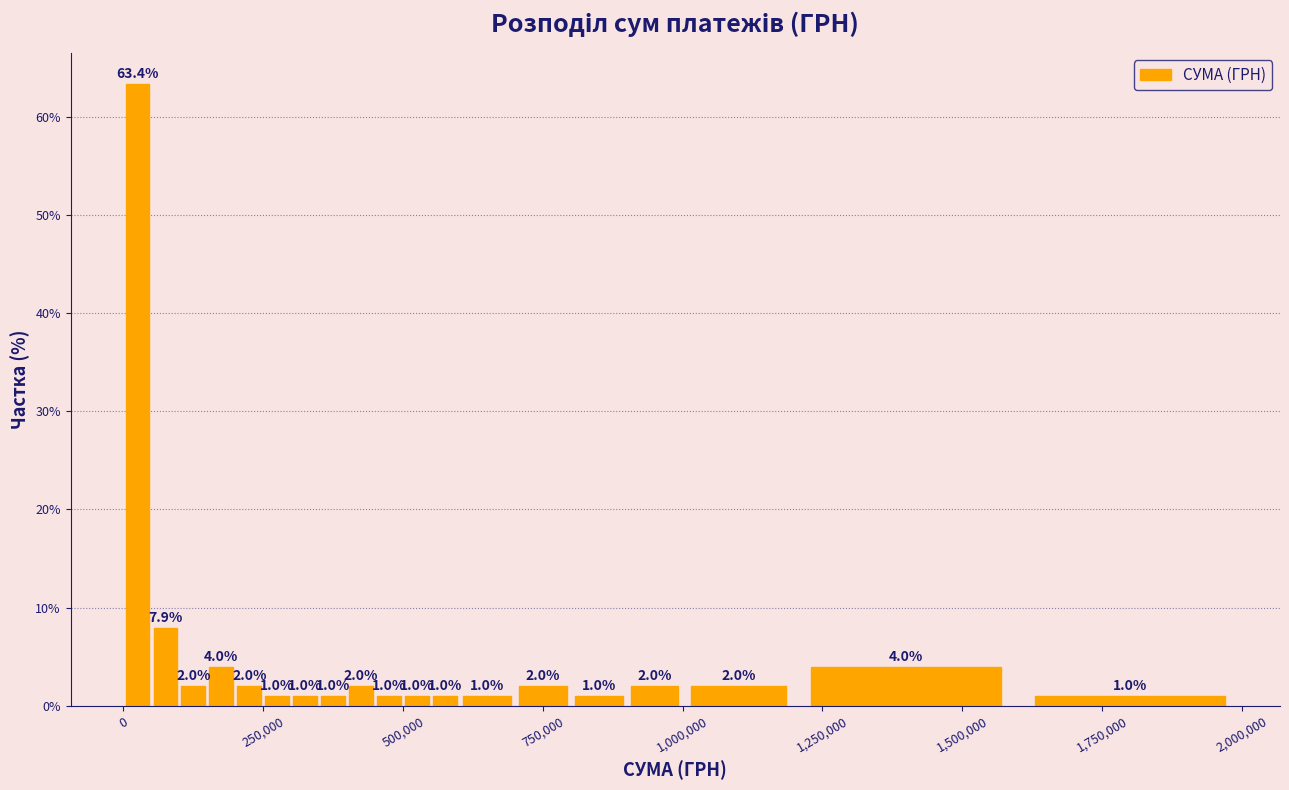

Around what value on the x-axis is the tallest bar? Give the approximate position of its centre, as read against the axis.

50000